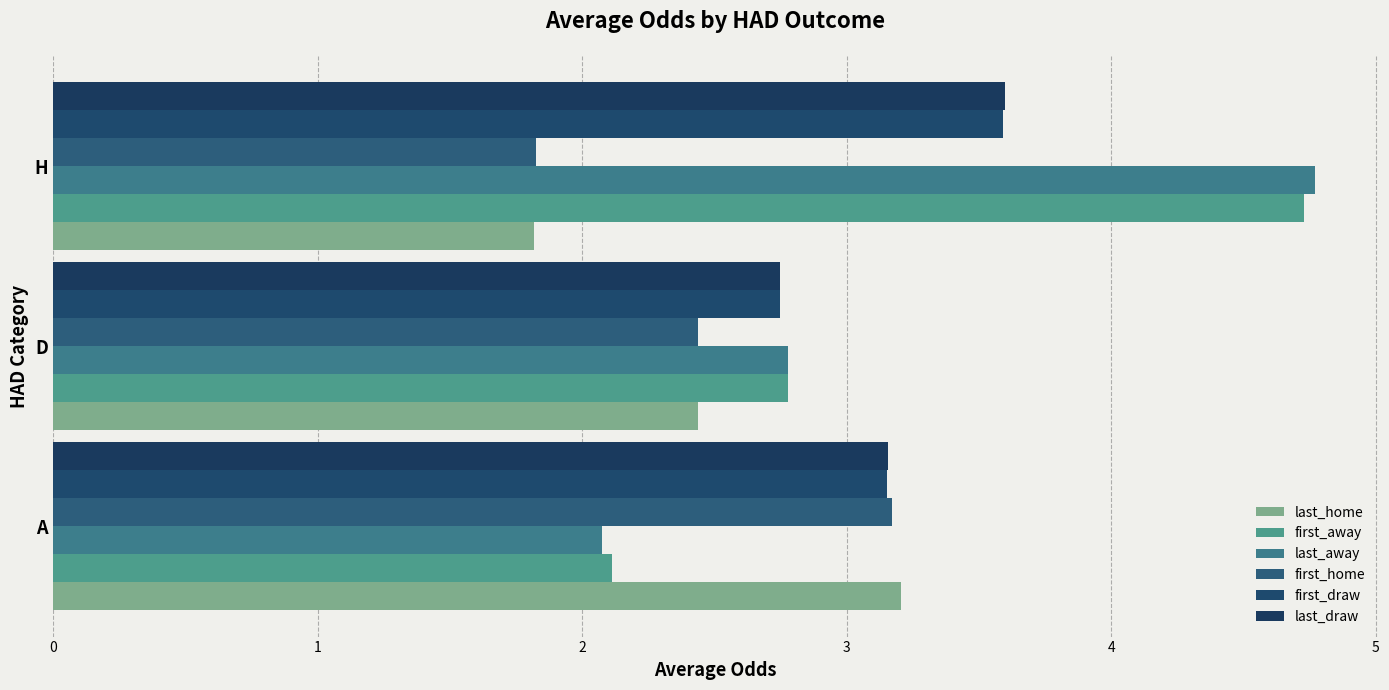

Count the number of categories in the chart.

3